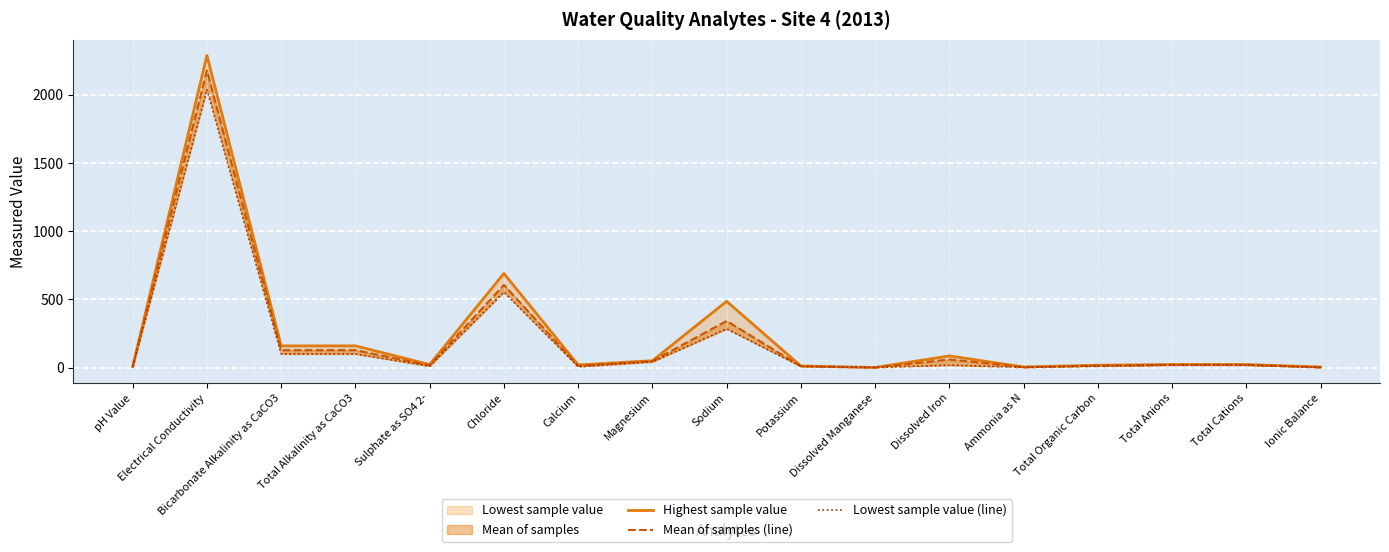

Where does the Mean of samples (line) series first go above 19?

Electrical Conductivity